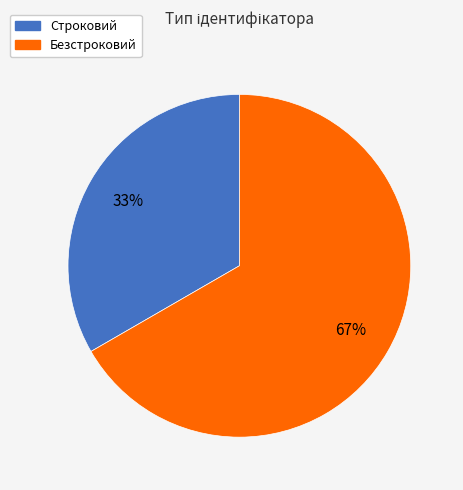

Count the number of slices in the pie.

2